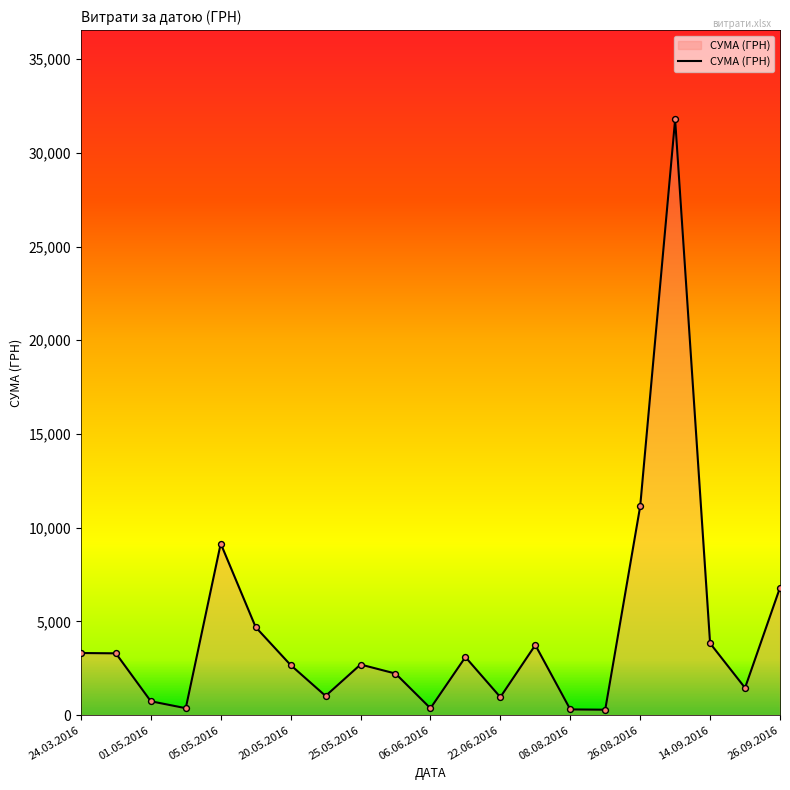

What is the difference between the maximum and minimum values?

31494.1